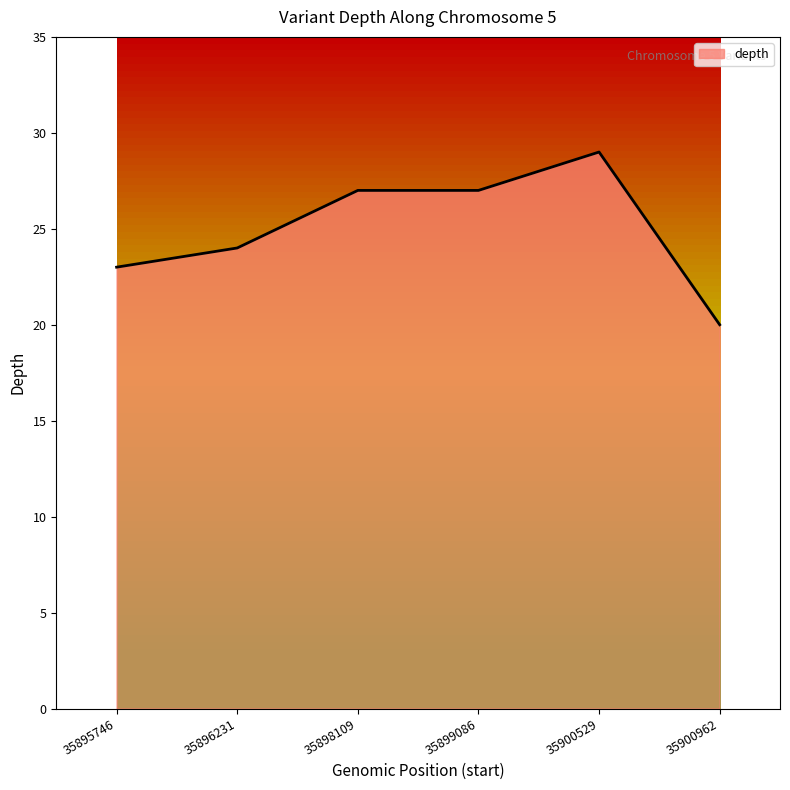

What is the maximum value shown in the chart?

29